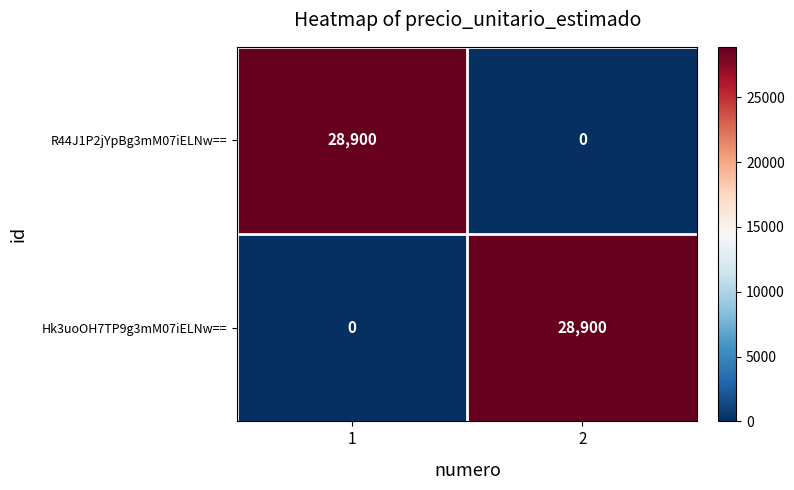

What is the sum of all R44J1P2jYpBg3mM07iELNw== values?

28900